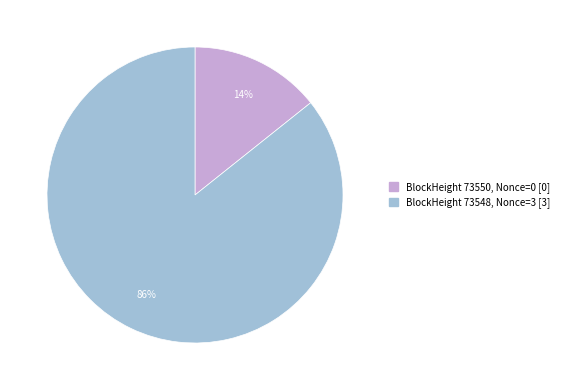

Is there any slice that represents more than half of the pie?

Yes